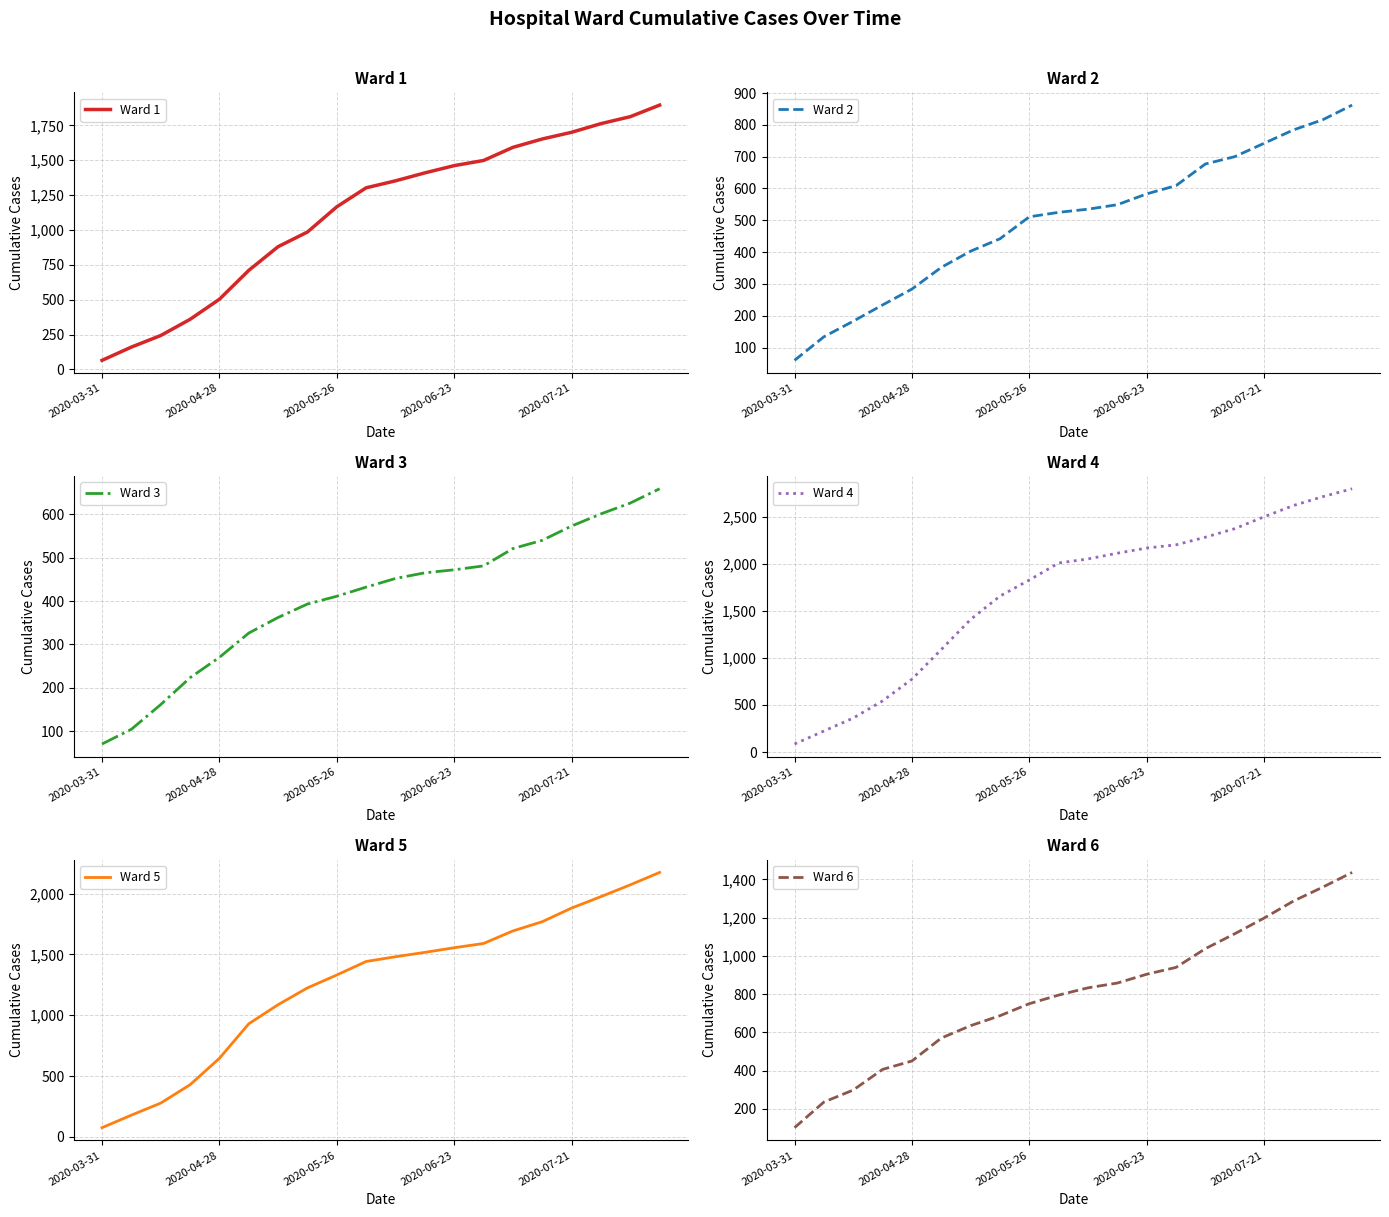

Rank the series at 18 from lowest to highest value.

Ward 3, Ward 2, Ward 6, Ward 1, Ward 5, Ward 4